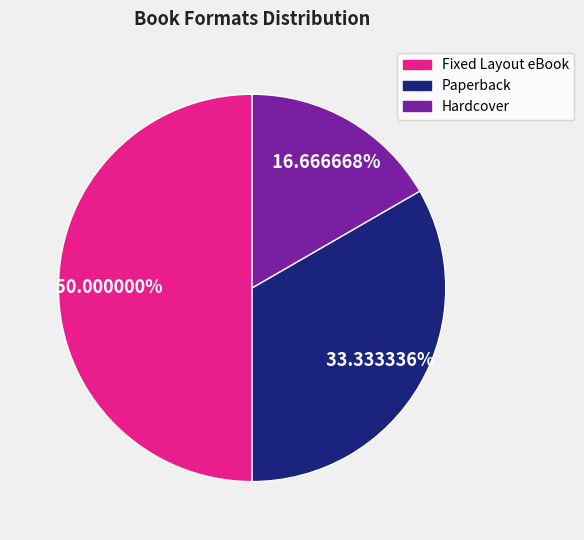

What is the largest slice in the pie chart?

Fixed Layout eBook